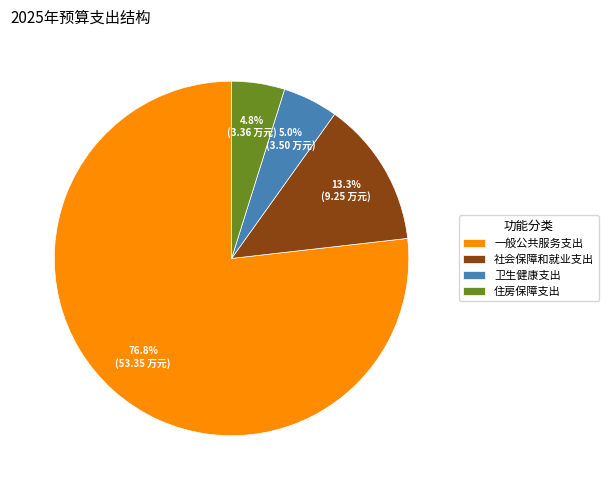

Do 住房保障支出 and 社会保障和就业支出 together represent more than half of the pie?

No